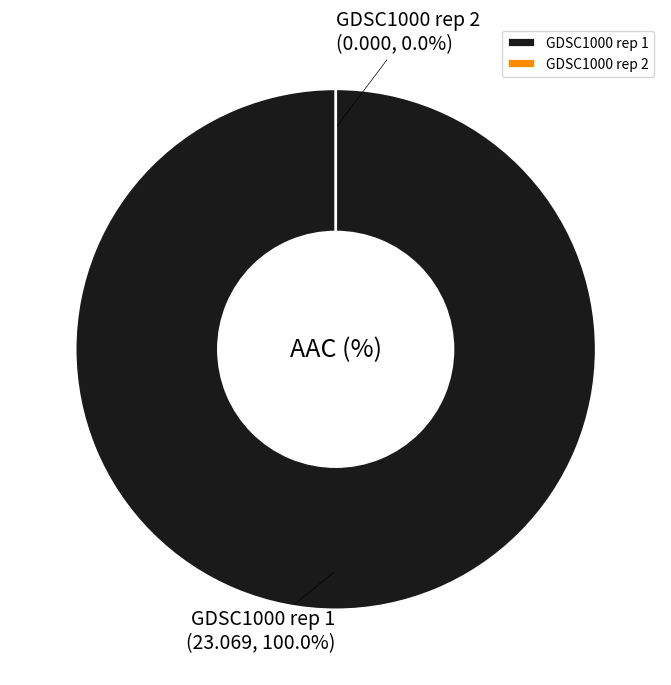

The GDSC1000 rep 2 slice represents 11% of the pie. True or false?

False